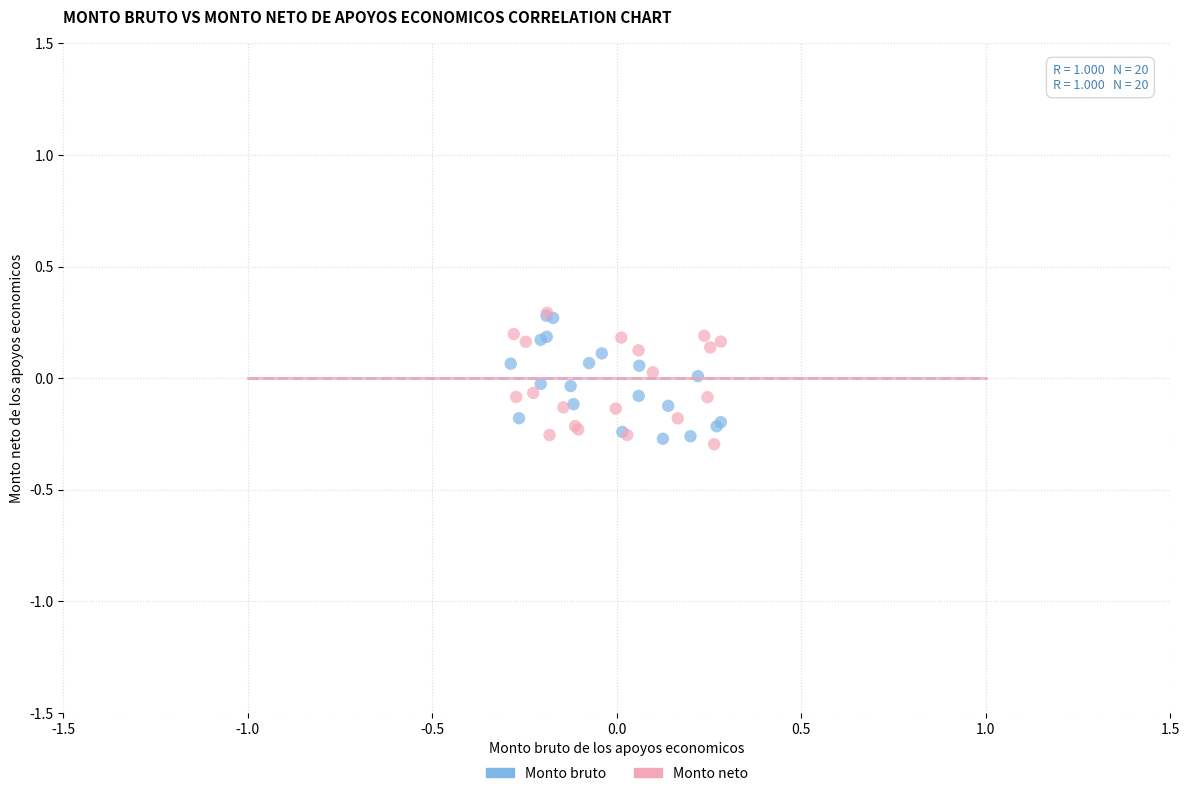

What are all the series names shown in the legend?

Monto bruto, Monto neto